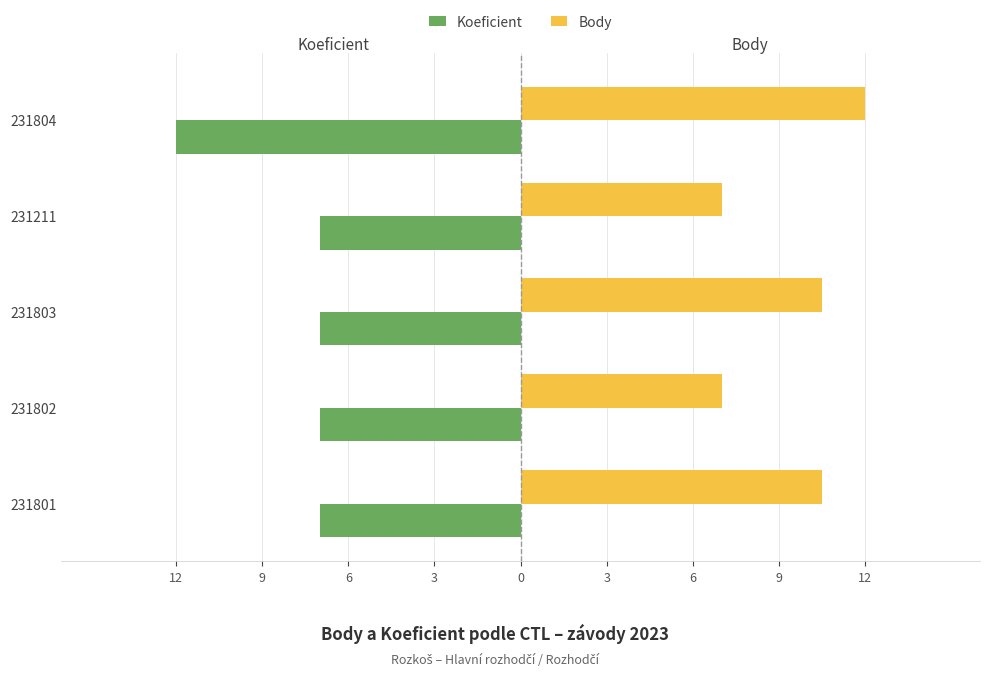

What are all the series names shown in the legend?

Koeficient, Body